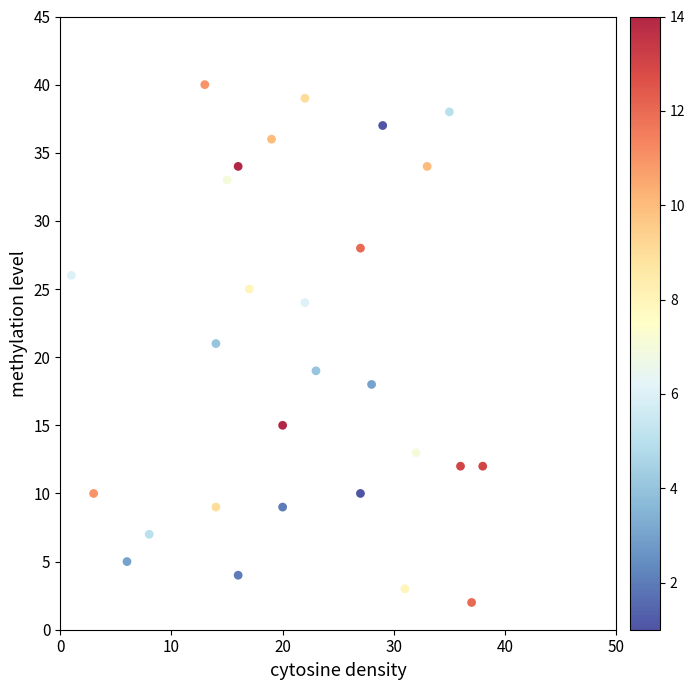

What is the range of X values (max minus min)?

37